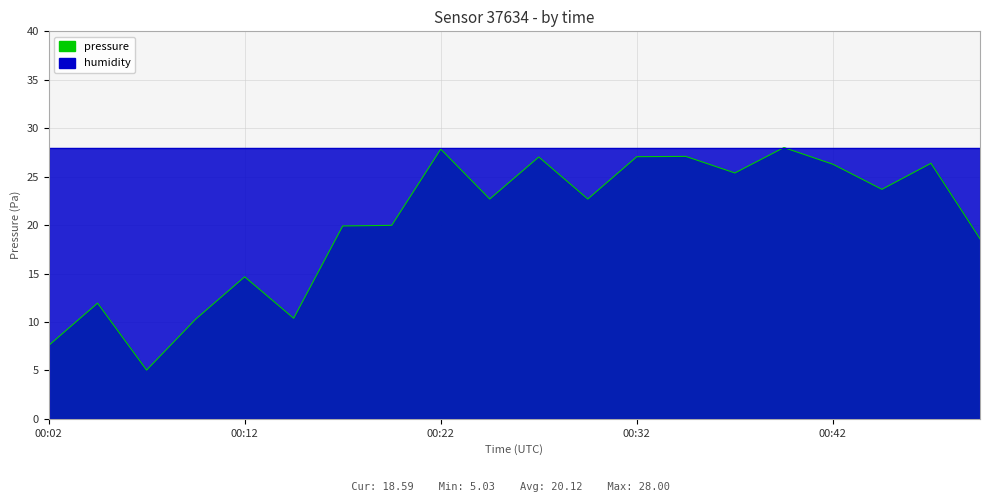

Reading left to right, what are all the values shown in this chart?

00:02=7.6	00:04=11.9	00:07=5.0	00:09=10.3	00:12=14.7	00:14=10.4	00:17=19.9	00:19=20.0	00:22=27.8	00:24=22.7	00:27=27.0	00:29=22.7	00:32=27.1	00:34=27.1	00:37=25.4	00:39=28.0	00:42=26.3	00:44=23.7	00:47=26.4	00:49=18.6